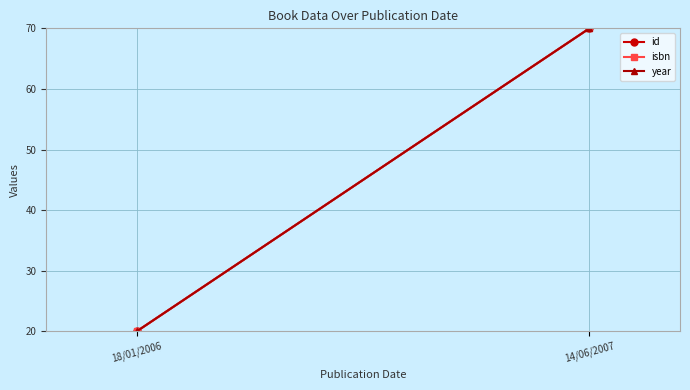

The value of id at 14/06/2007 is 70. True or false?

True